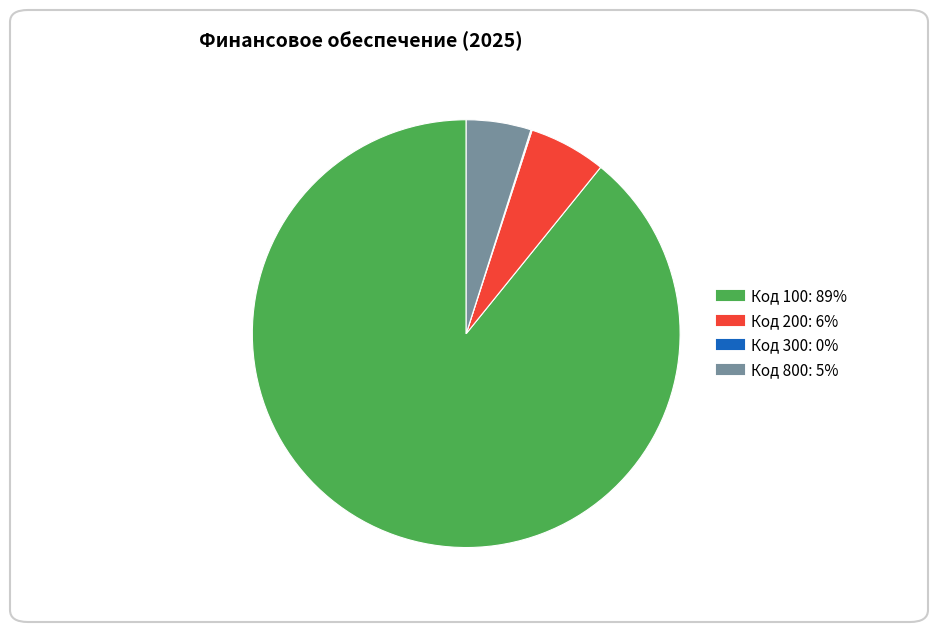

Is there a majority slice in this chart?

Yes